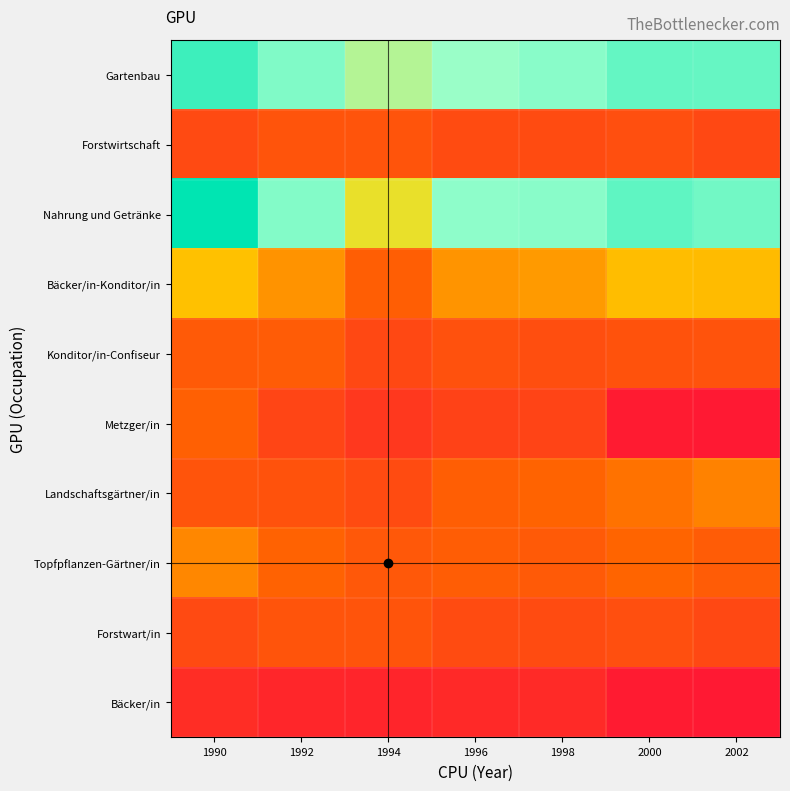

Which series has the widest spread of values?

Nahrung und Getränke